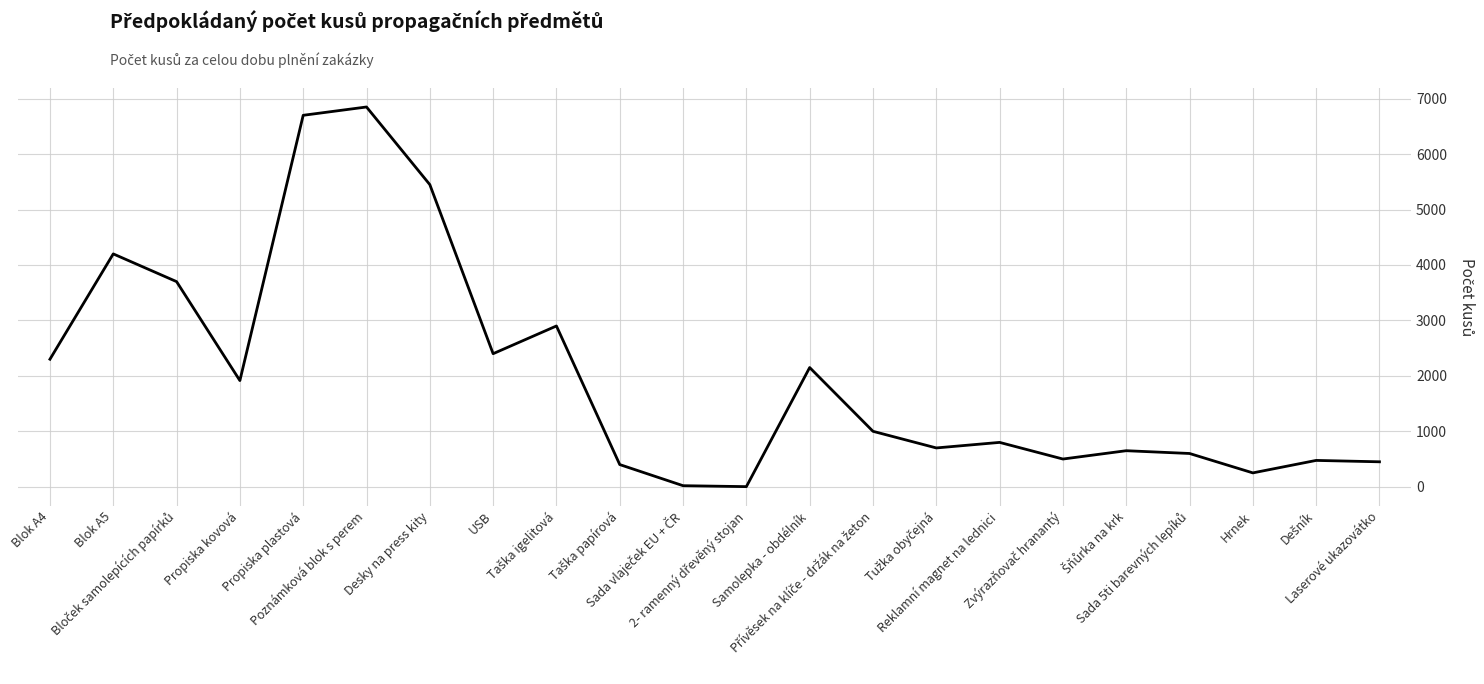

True or false: the data has more than 0 interior local peaks.

True